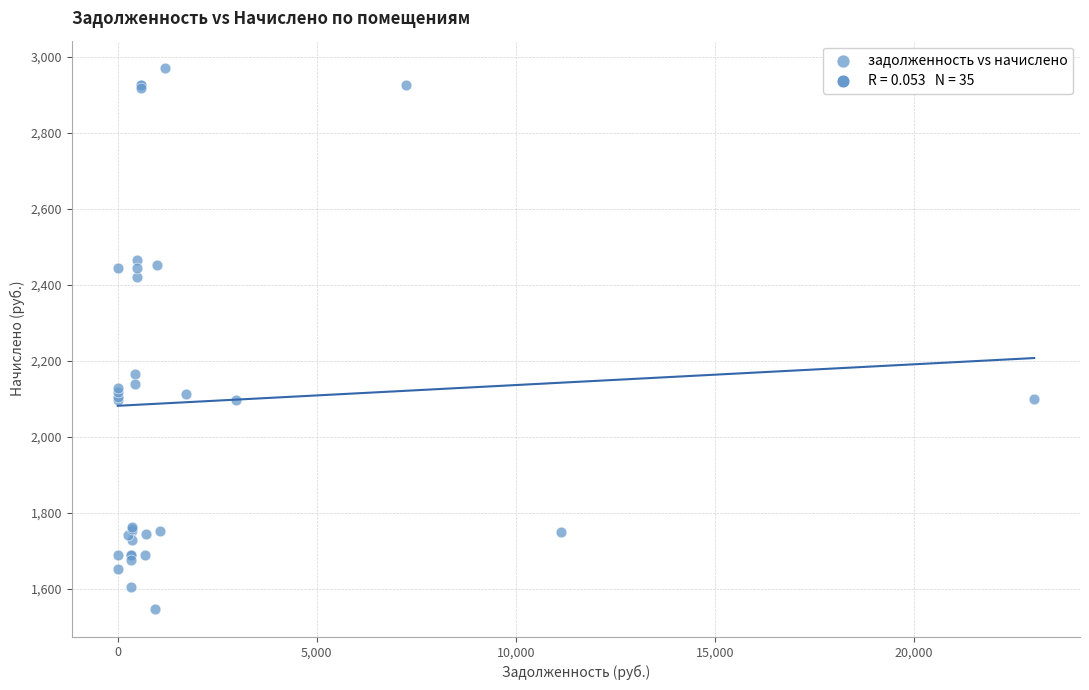

What Y value in the scatter plot is closest to 2257?

2165.1